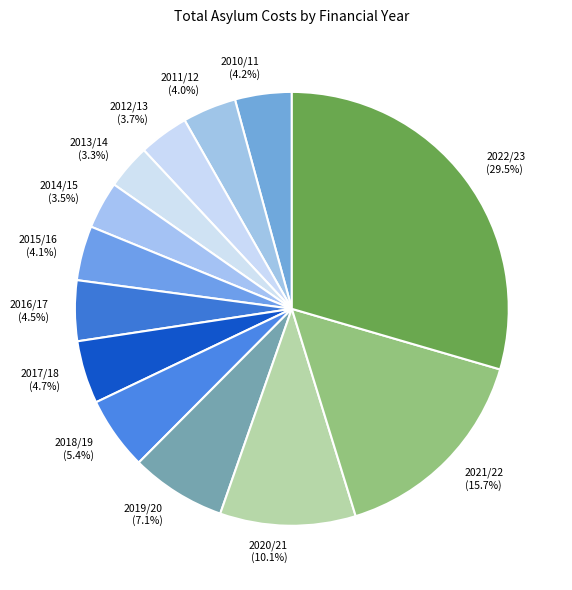

To the nearest percent, what is the difference between the largest and smallest slice percentages?

26%